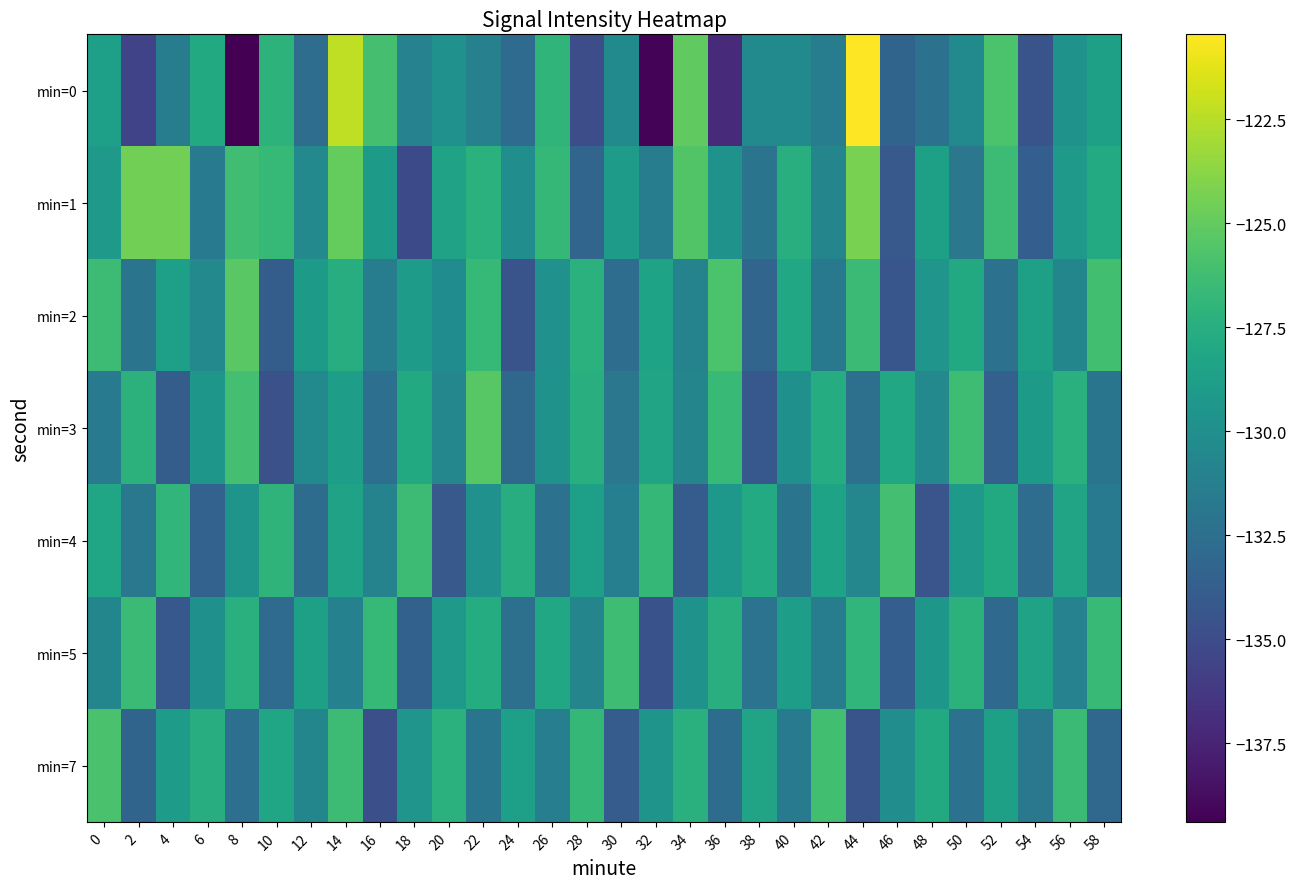

At which category is the sum across all series the highest?

14